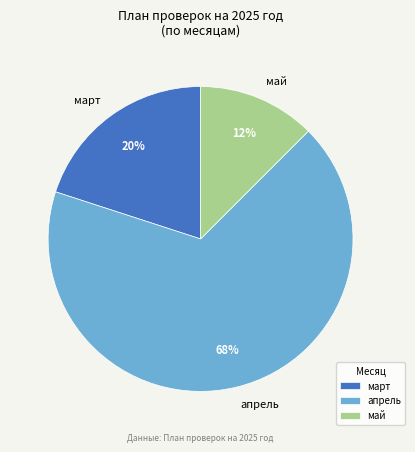

Rank the categories by value from lowest to highest.

май, март, апрель